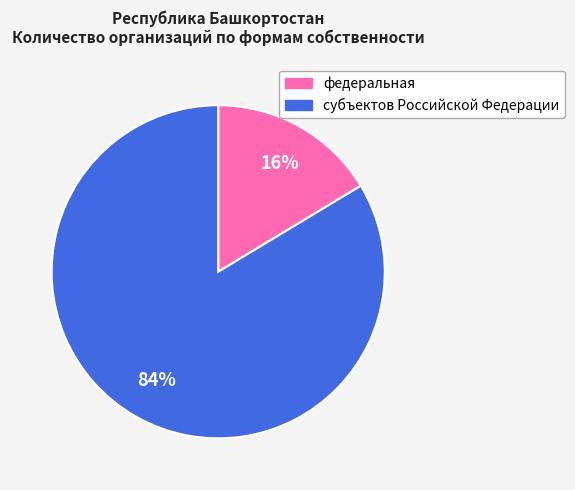

Which has a higher value, субъектов Российской Федерации or федеральная?

субъектов Российской Федерации